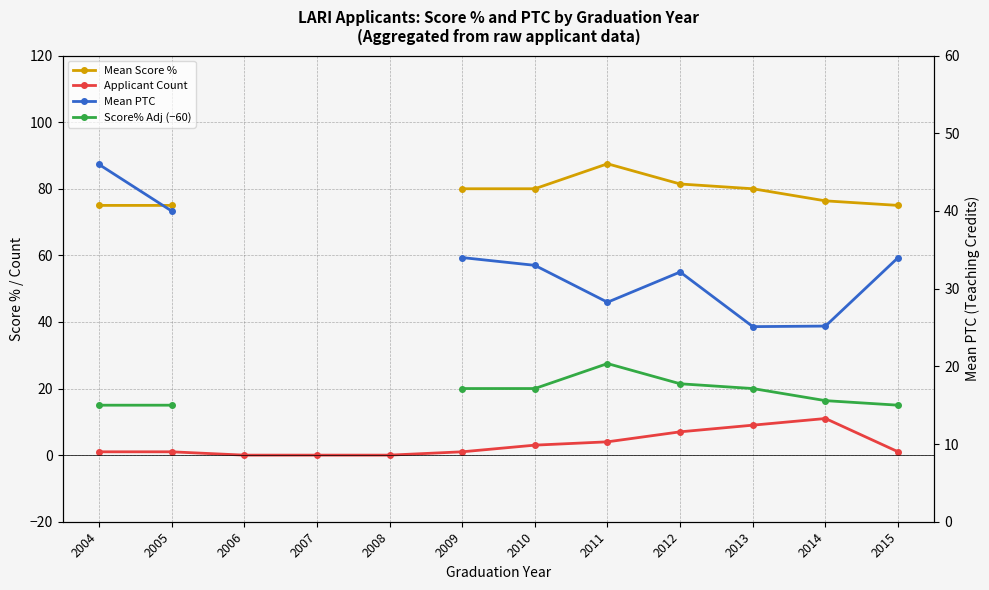

List the labels in order of Applicant Count value, smallest first.

2006, 2007, 2008, 2004, 2005, 2009, 2015, 2010, 2011, 2012, 2013, 2014